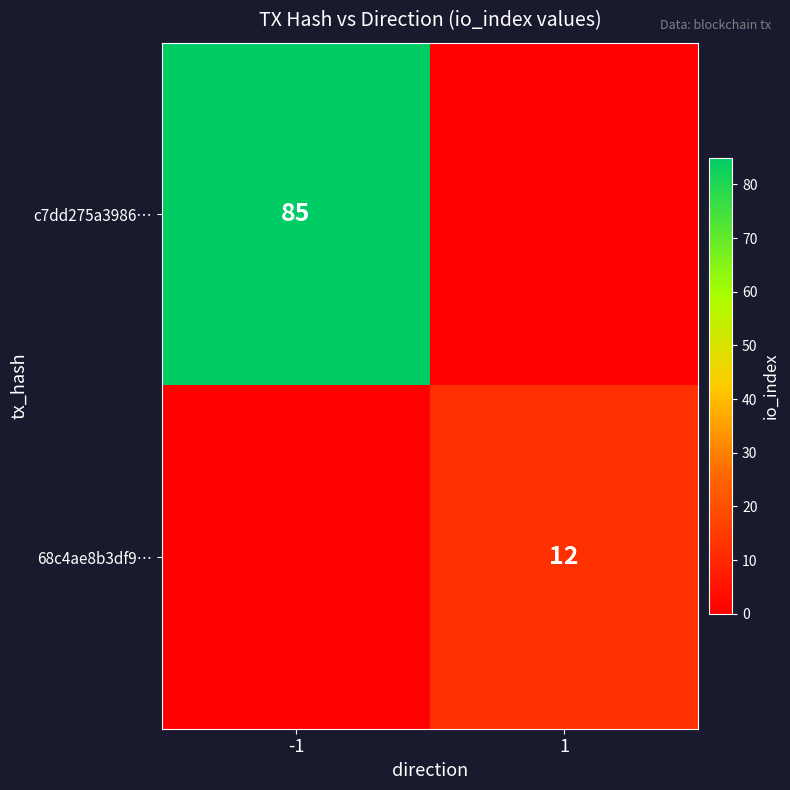

How many distinct data groups are displayed?

2